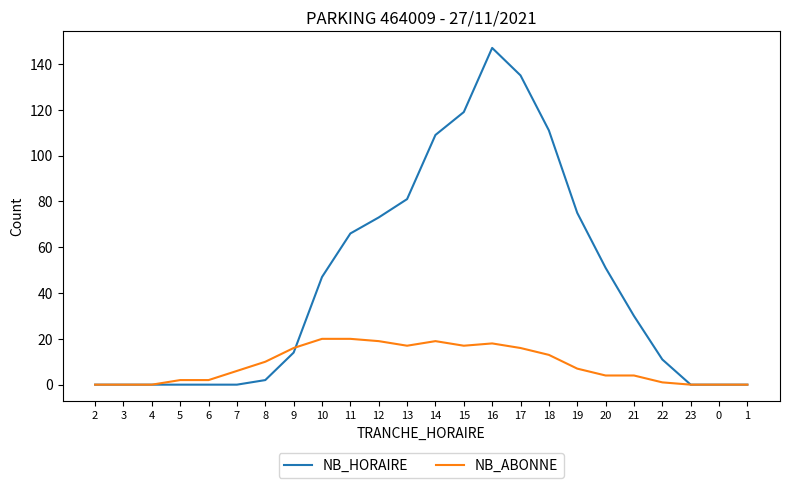

Which series has the largest total across all categories?

NB_HORAIRE